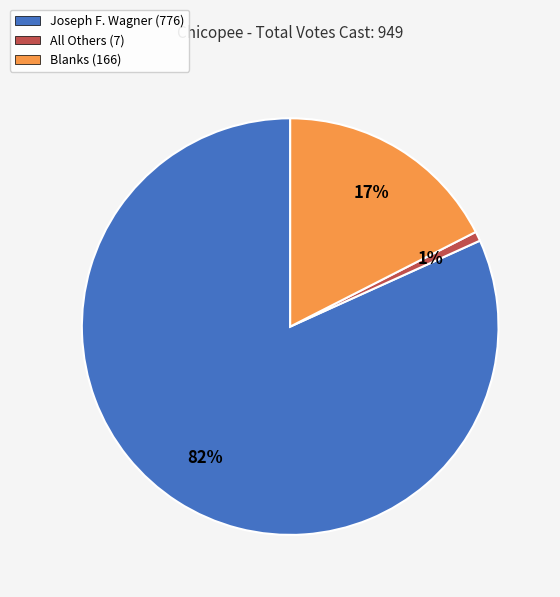

How many slices are in this pie chart?

3